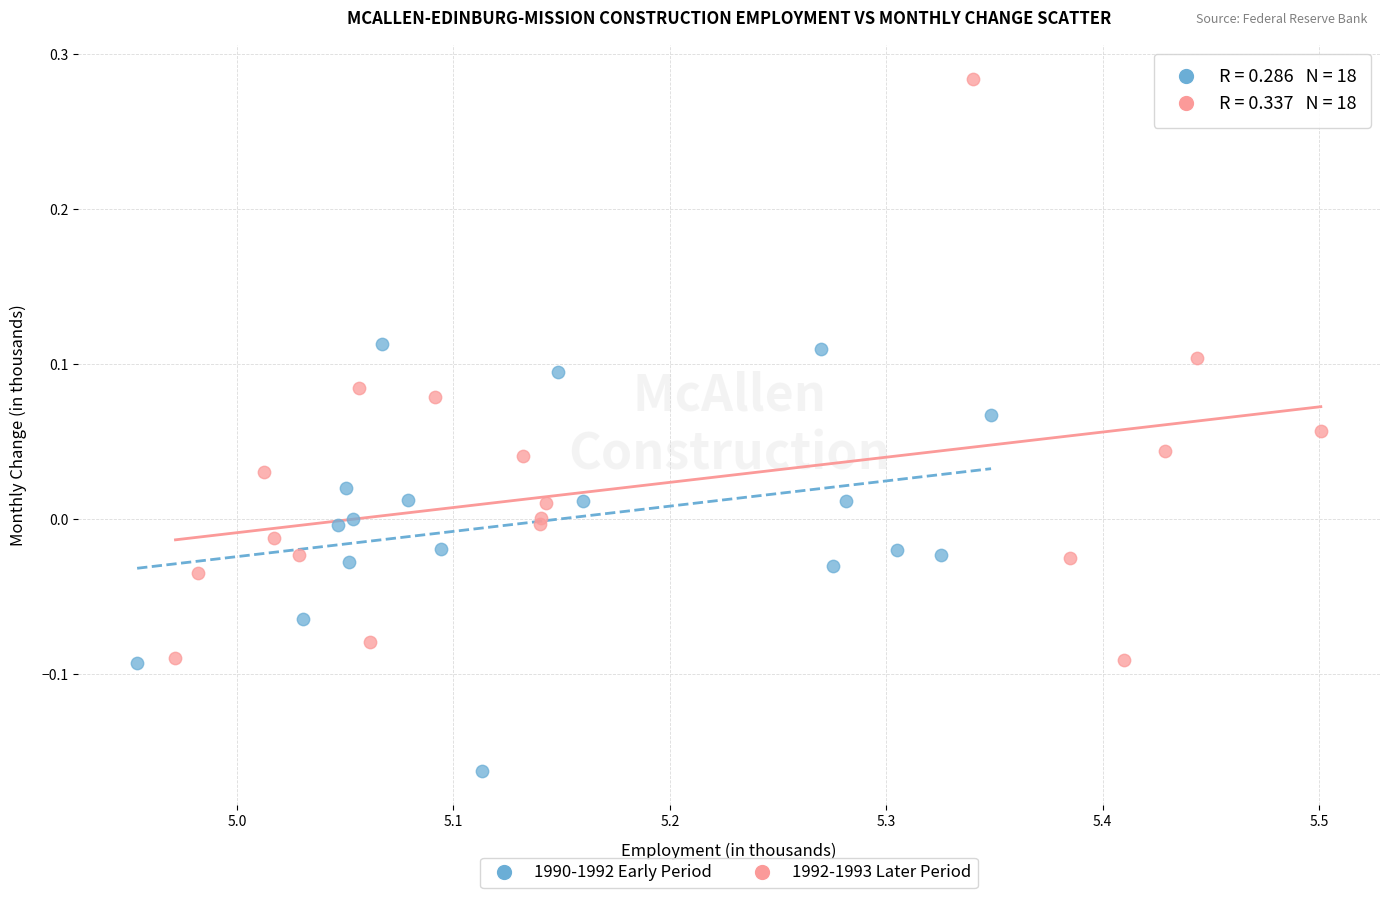

Which series reaches the minimum Y coordinate?

1990-1992 Early Period